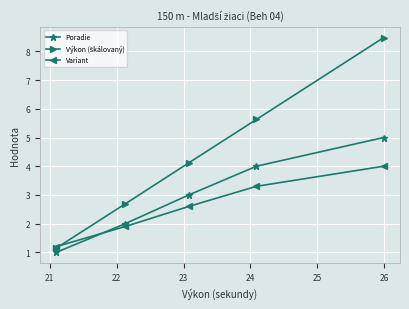

True or false: Variant and Poradie intersect in this chart.

True